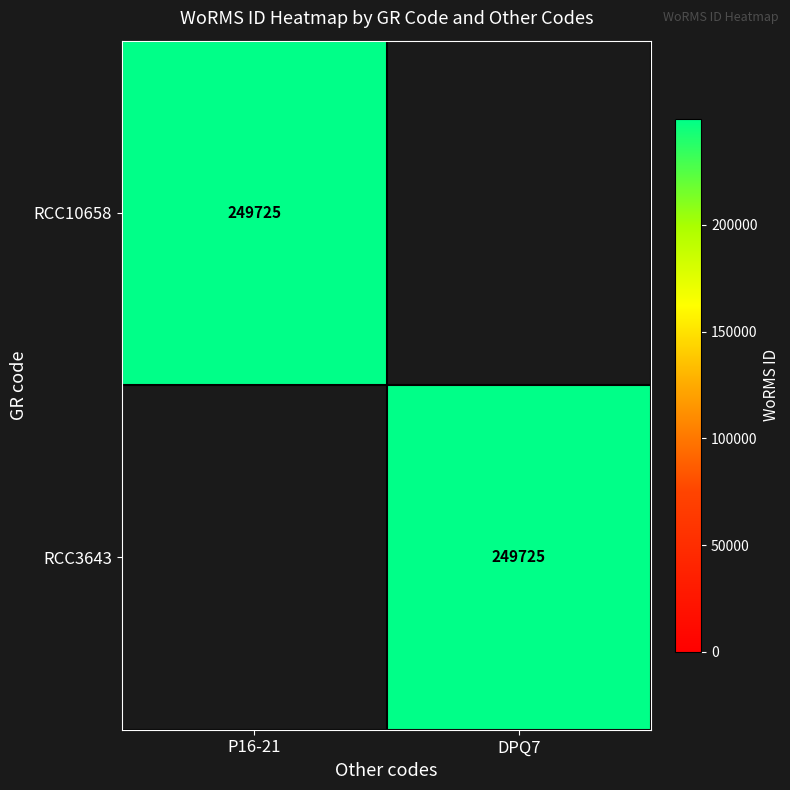

Is it true that RCC10658 equals 165177 at P16-21?

False